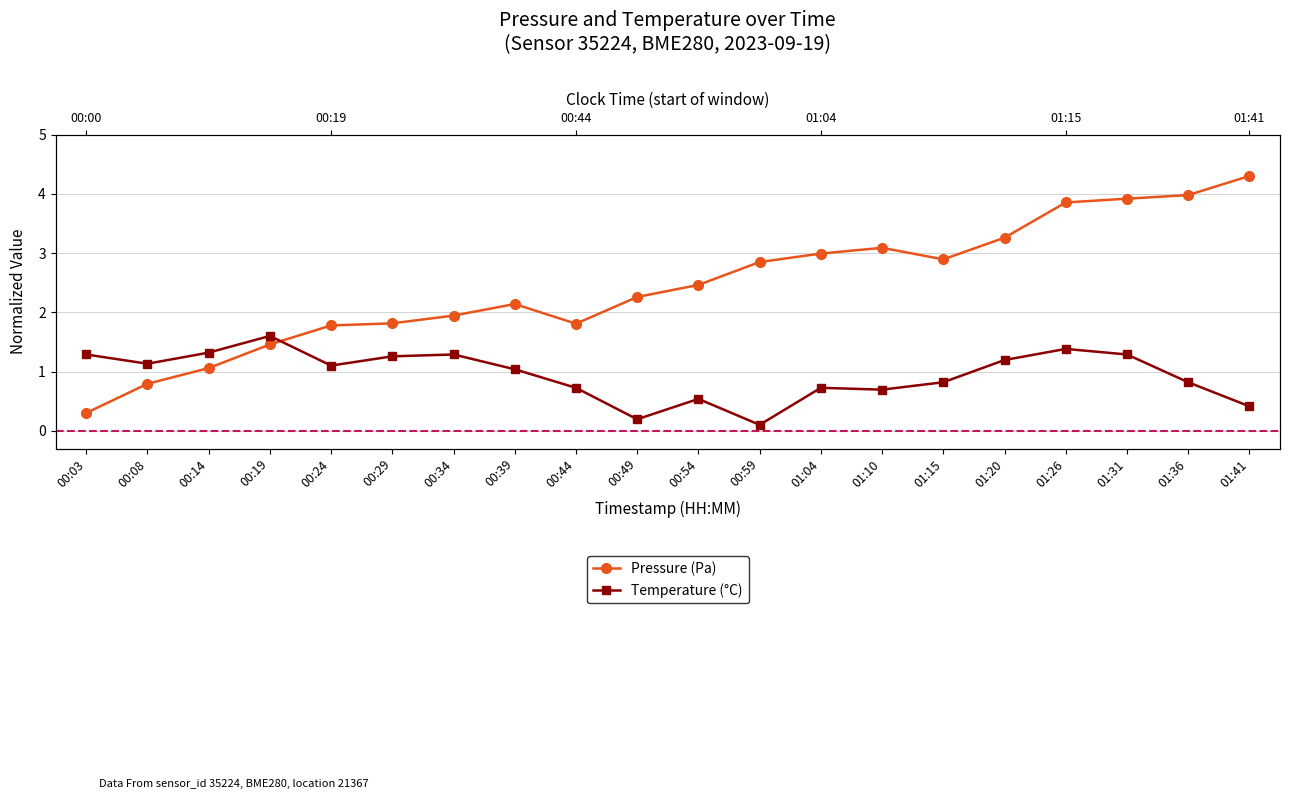

At how many categories does at least one series exceed 0?

20